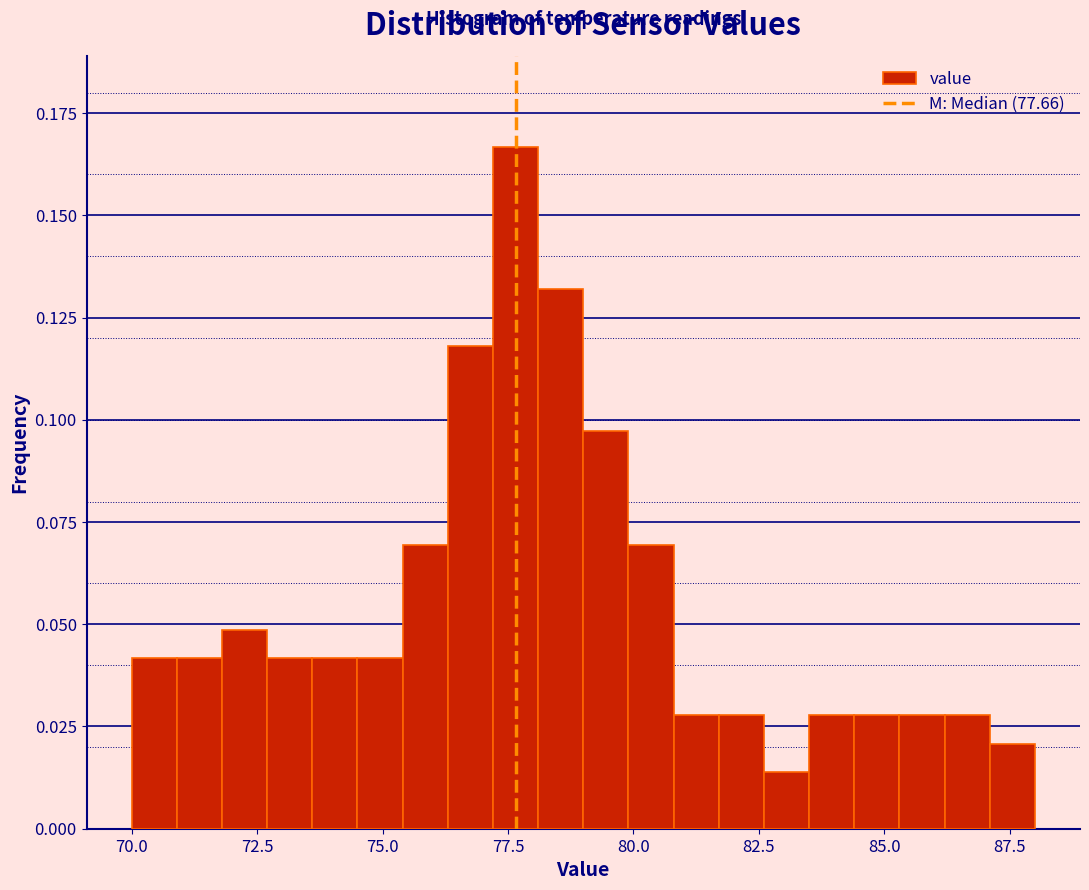

Read against the x-axis, roughly where is the centre of the tallest bar?

77.5